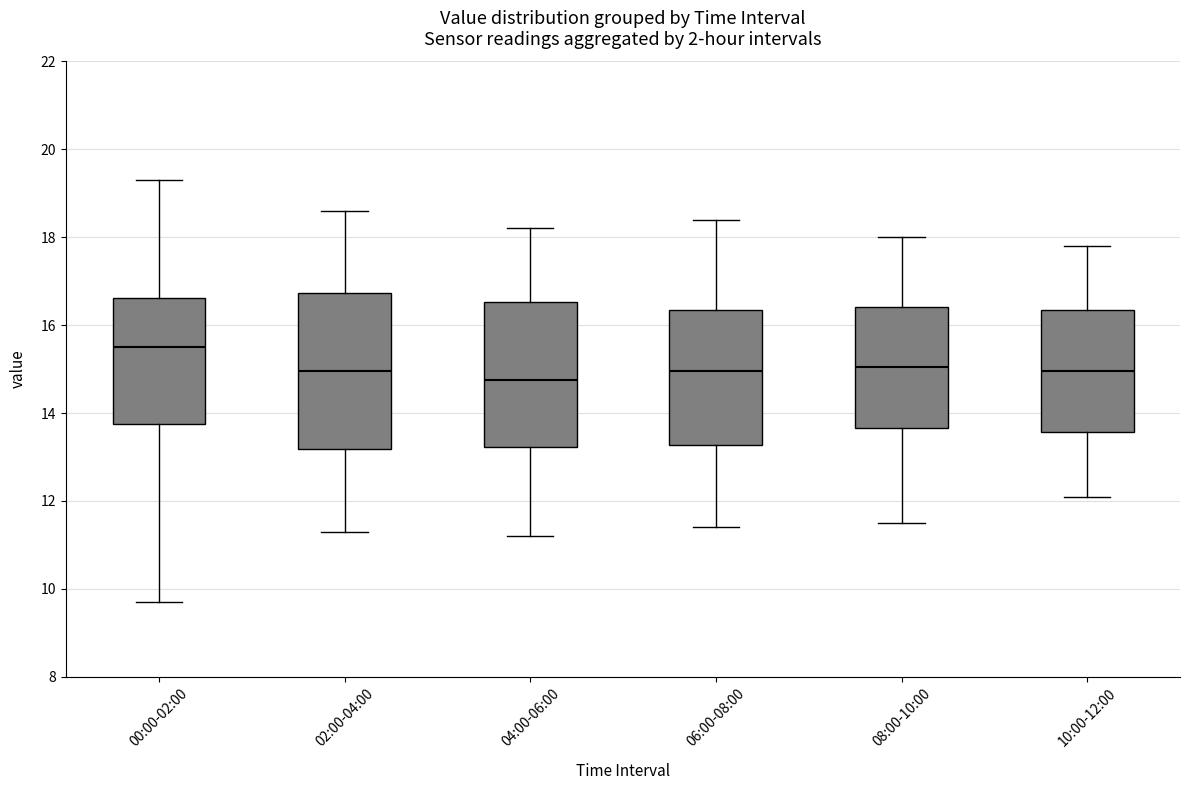

Where does the lower whisker of the box for 04:00-06:00 end on the y-axis? The values are not printed on the chart, so give them approximately, as read against the axis.

11.2